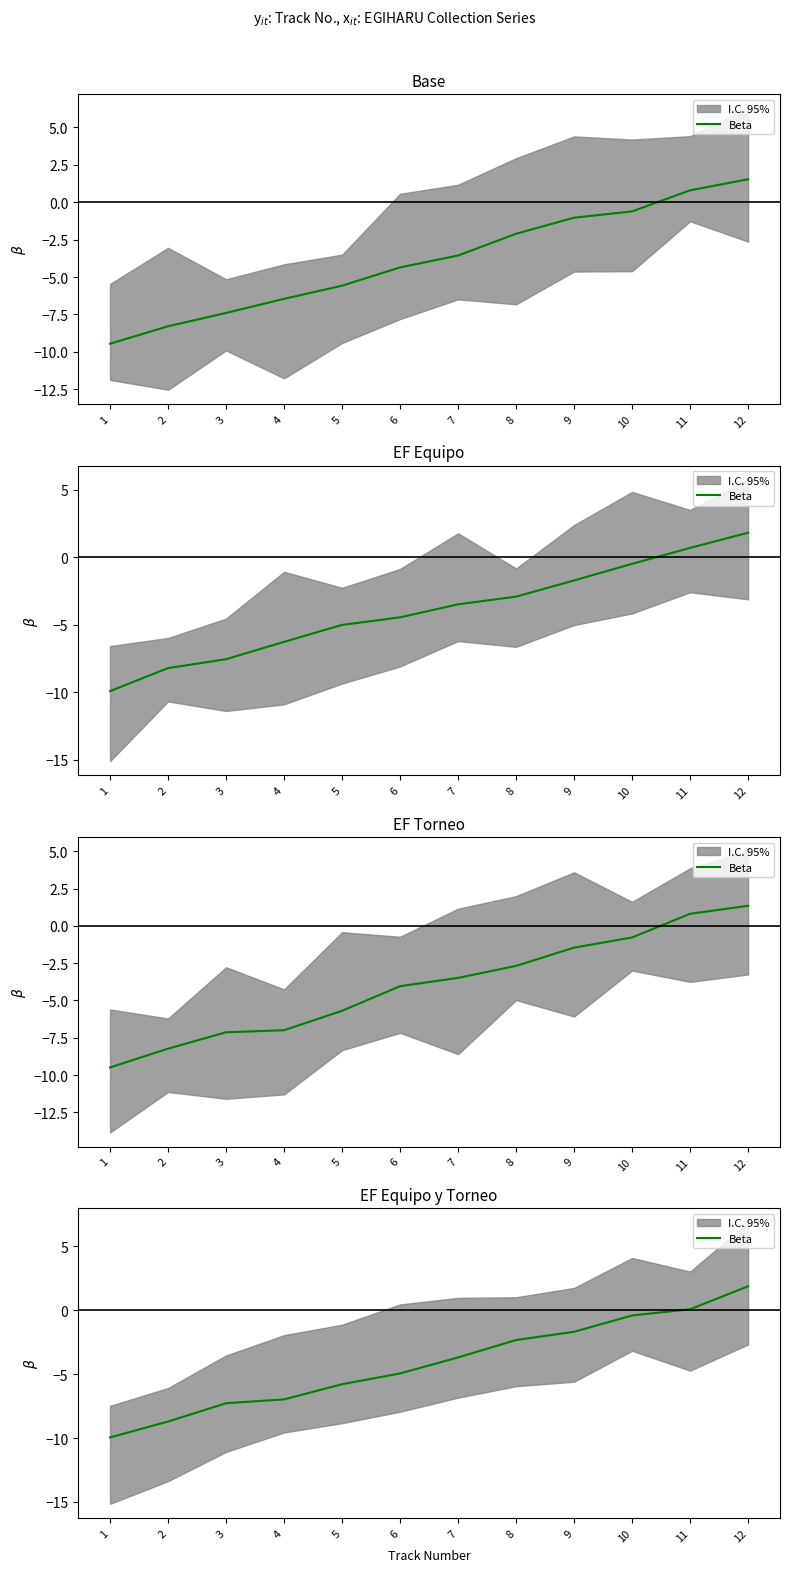

How many lines are shown in the chart?

1